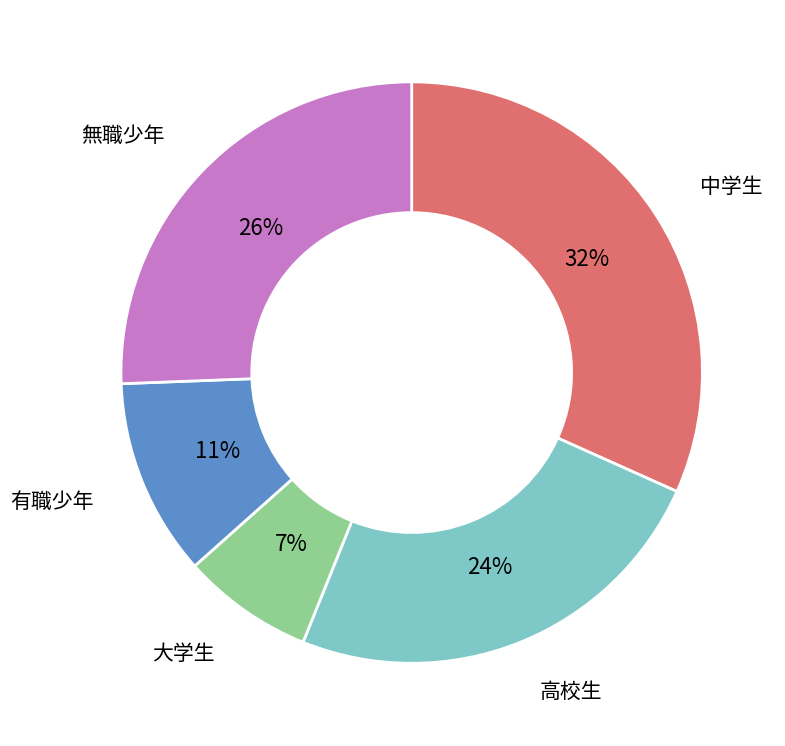

The 中学生 slice represents 17% of the pie. True or false?

False